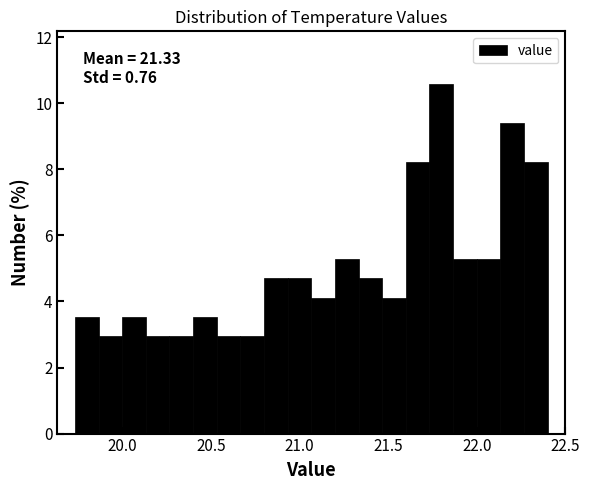

Around what value on the x-axis is the tallest bar? Give the approximate position of its centre, as read against the axis.

21.80